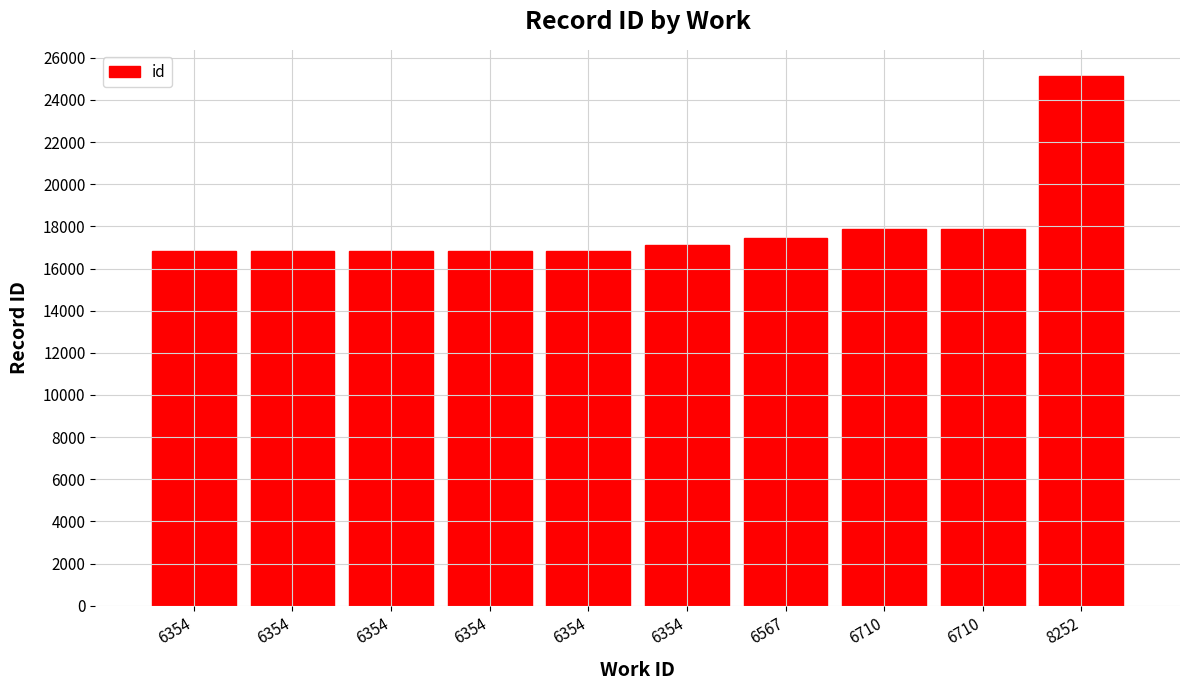

List the labels in order of value, largest first.

8252, 6710, 6710, 6567, 6354, 6354, 6354, 6354, 6354, 6354